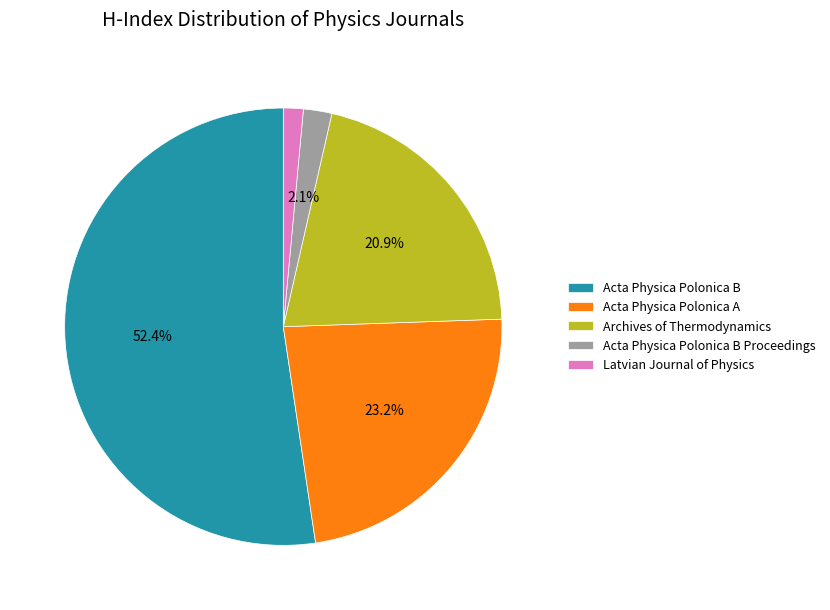

What percentage is NOT represented by Archives of Thermodynamics?

79.1%